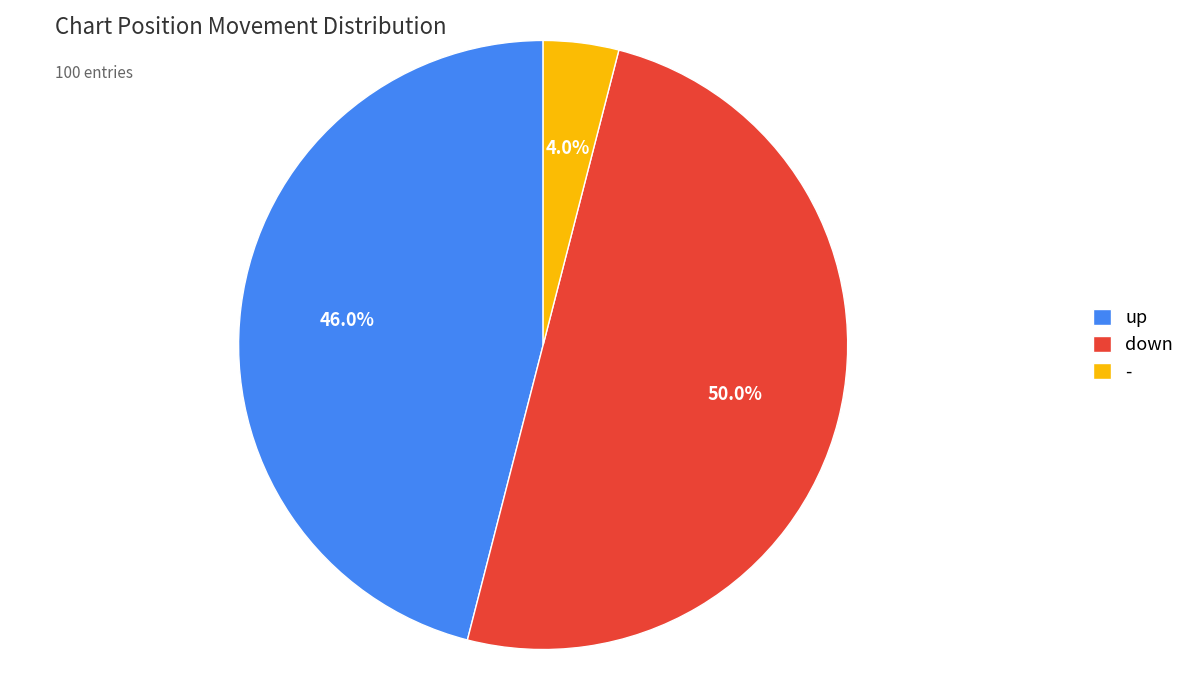

Between - and down, which is larger?

down